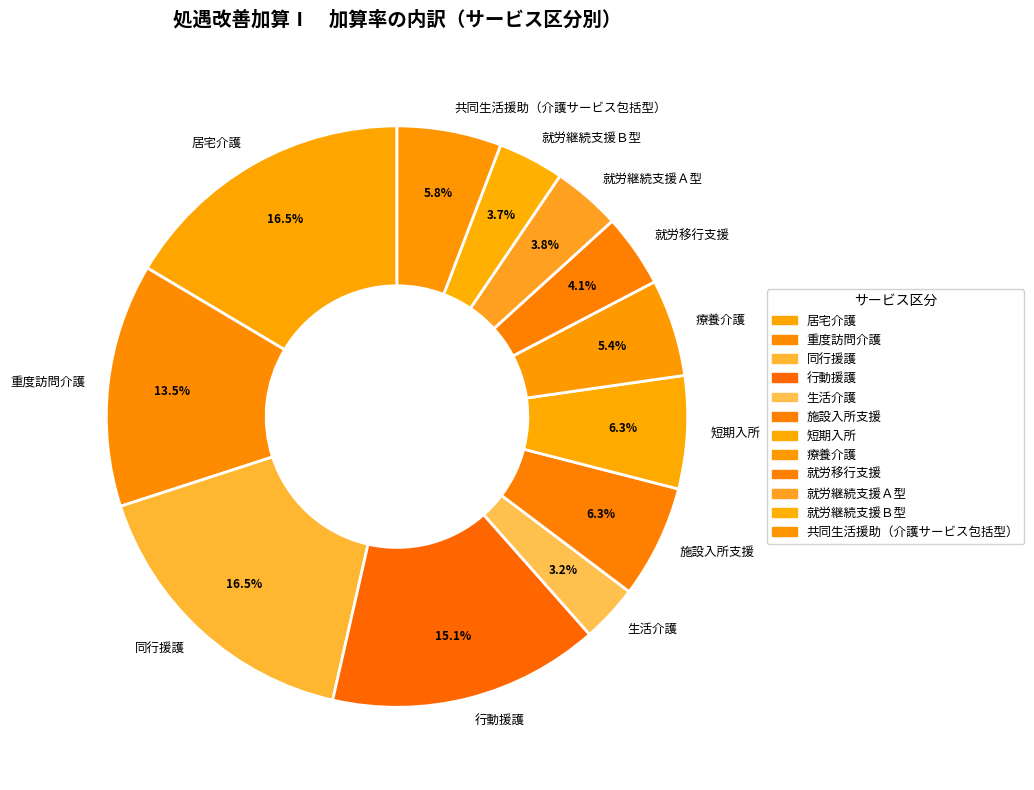

Which has a higher value, 療養介護 or 生活介護?

療養介護